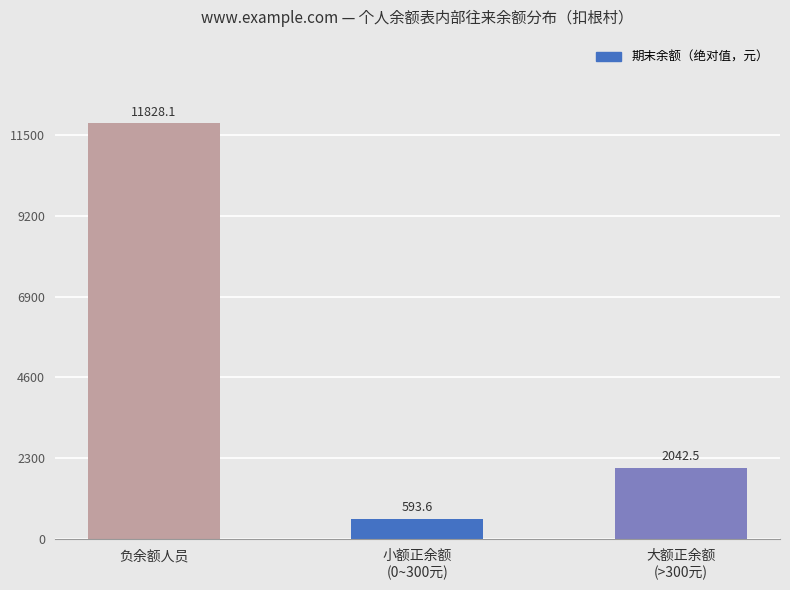

What is the maximum value shown in the chart?

11828.1